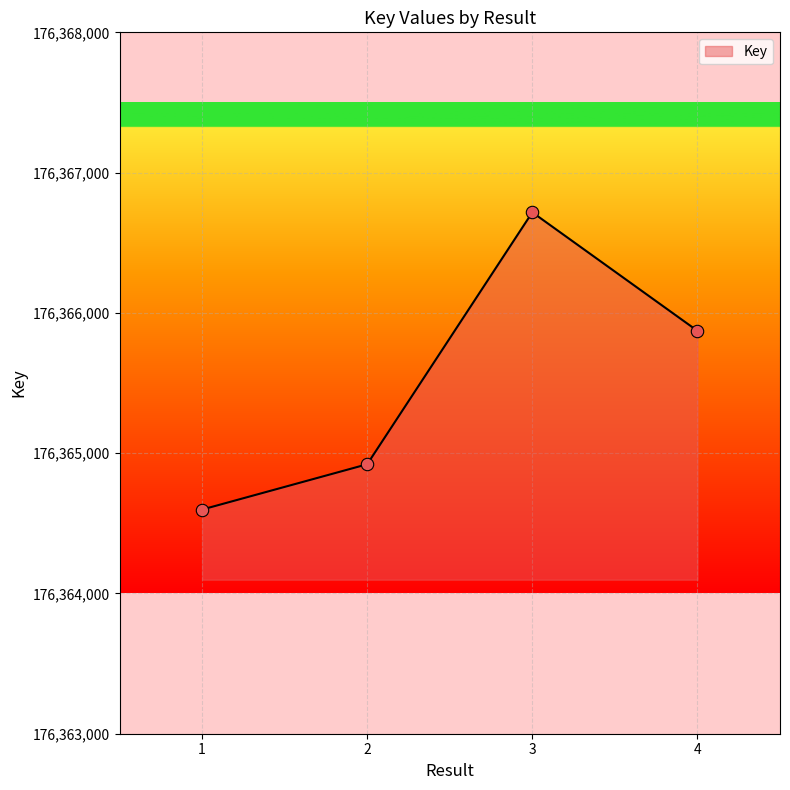

Which has a higher value, 3 or 2?

3